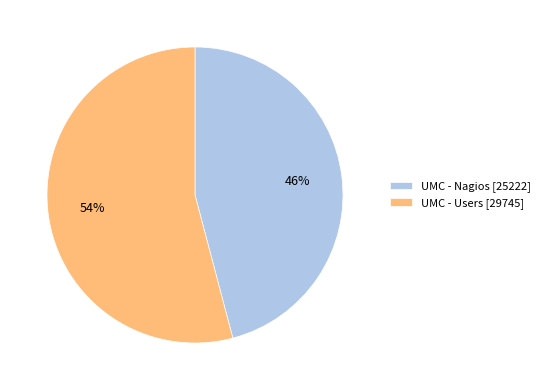

The UMC - Nagios slice represents 32% of the pie. True or false?

False